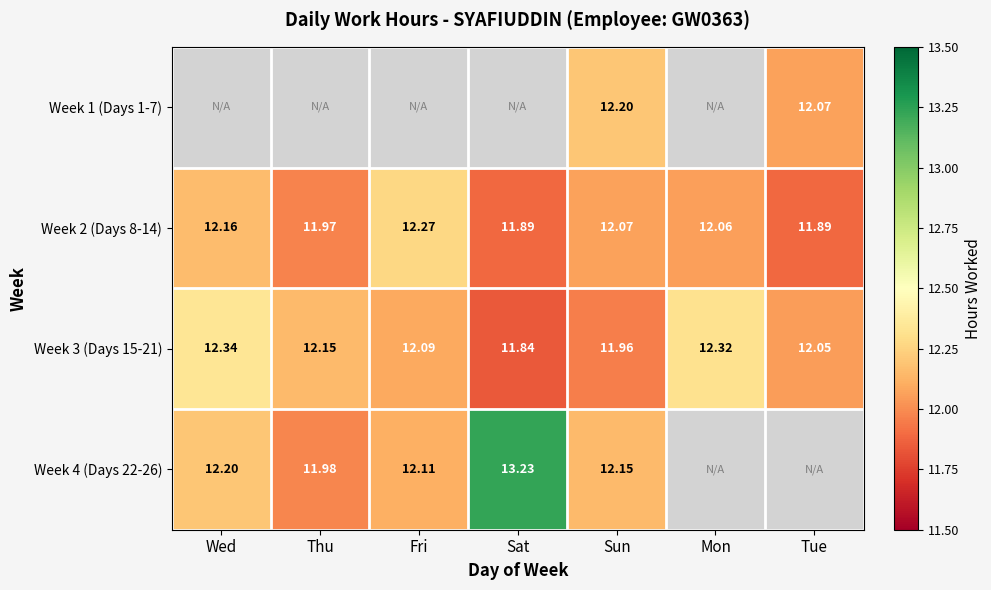

Which category has the lowest value in the Week 3 (Days 15-21) series?

Sat